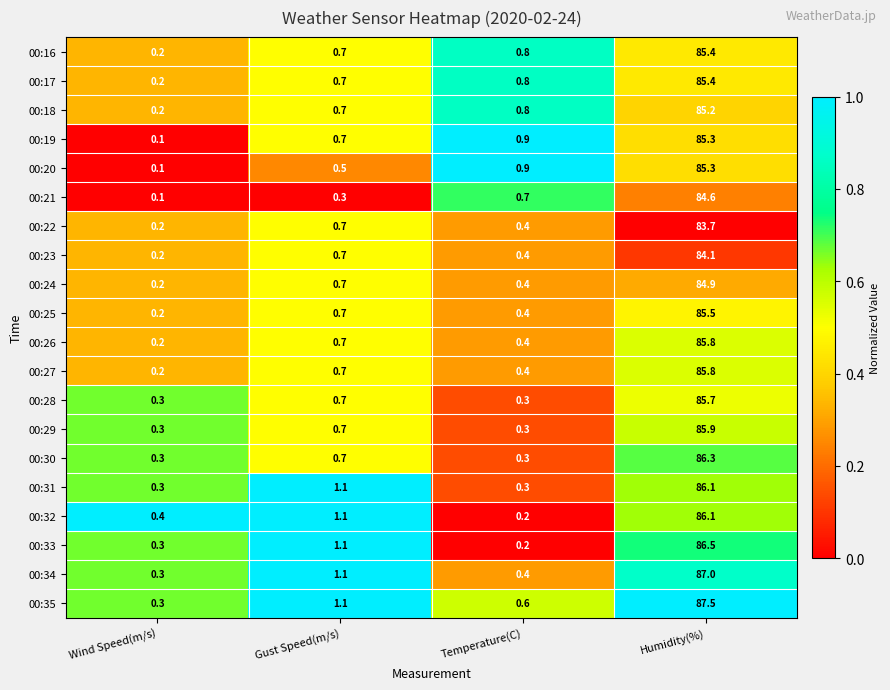

At which label is 00:20 closest to 42?

Temperature(C)